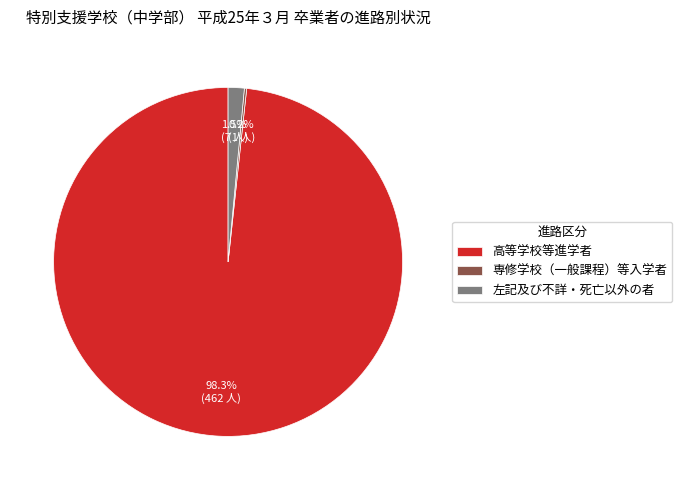

Which slice represents more than half of the pie?

高等学校等進学者